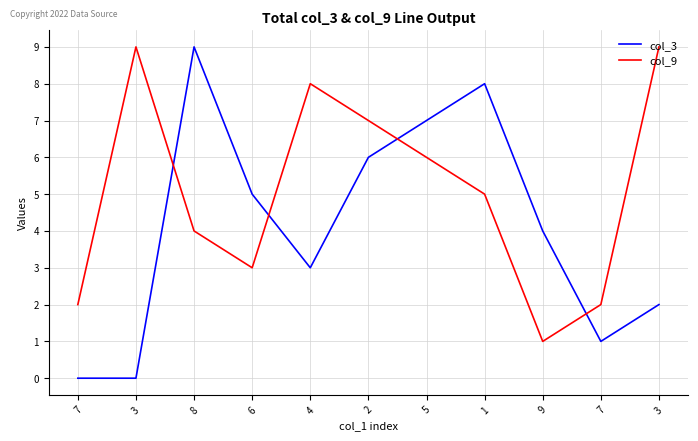

Which series has the largest total across all categories?

col_9